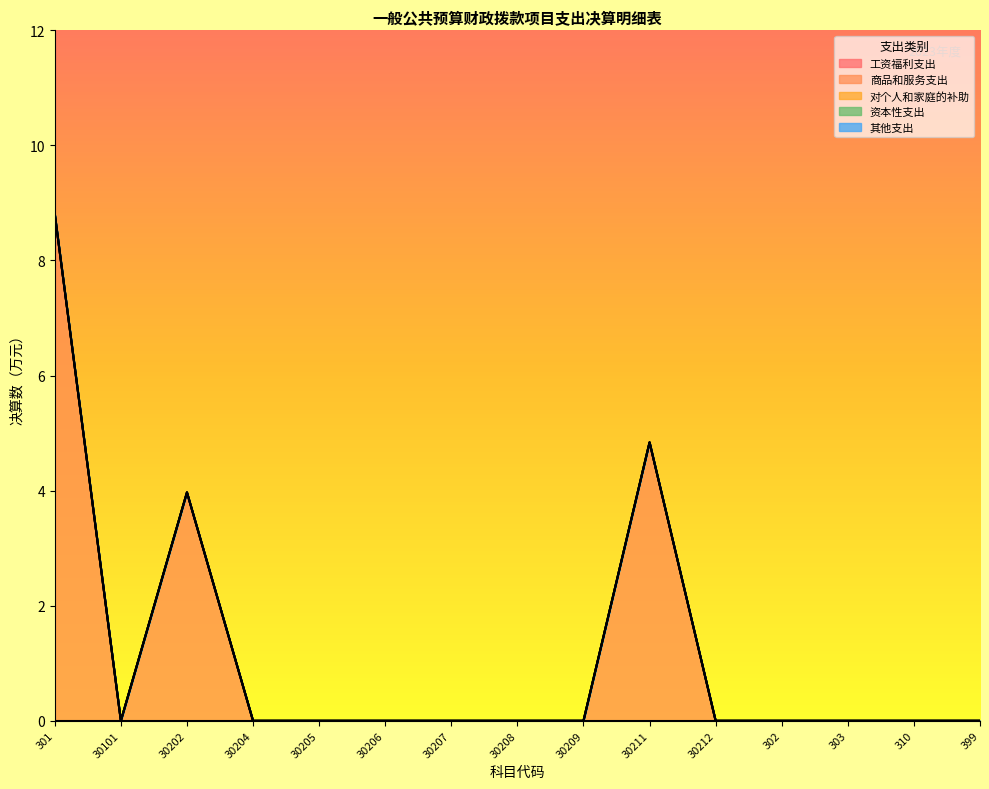

Which series has the largest total across all categories?

商品和服务支出